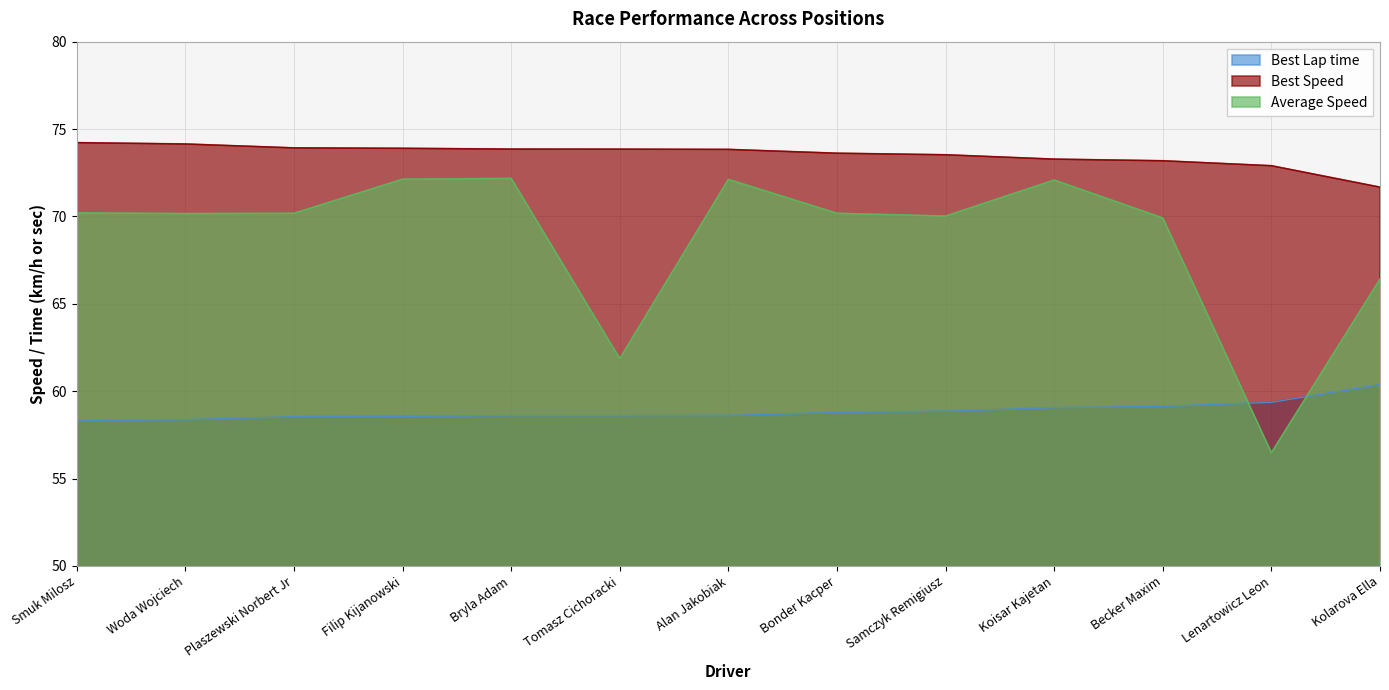

Which series has the widest spread of values?

Average Speed